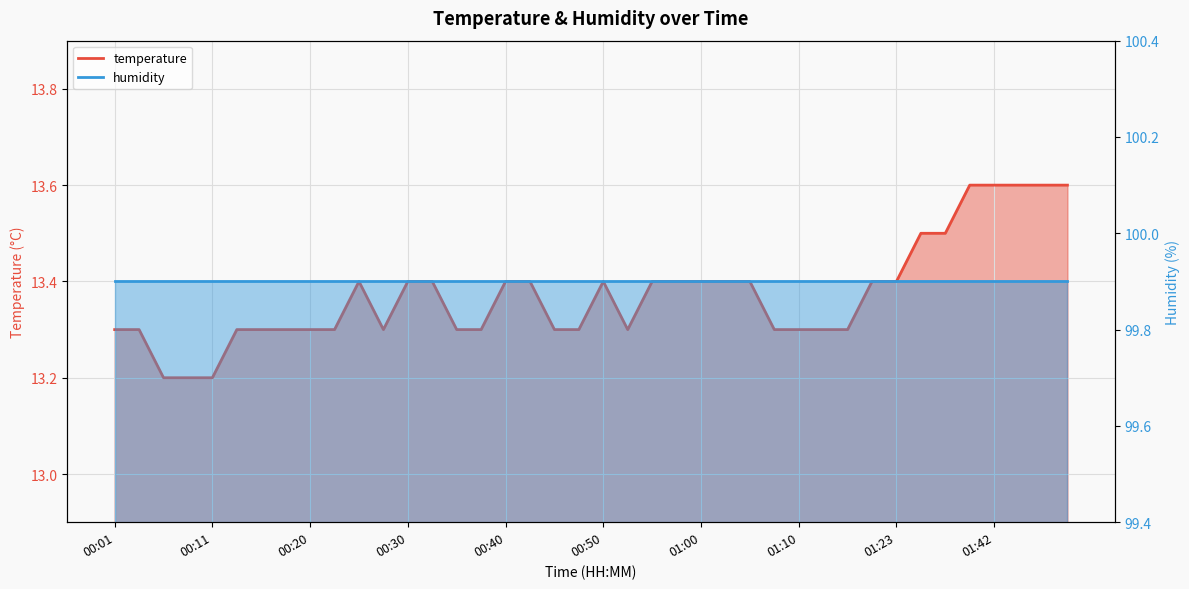

True or false: humidity_line has a value of 22.3 at 00:20.

False